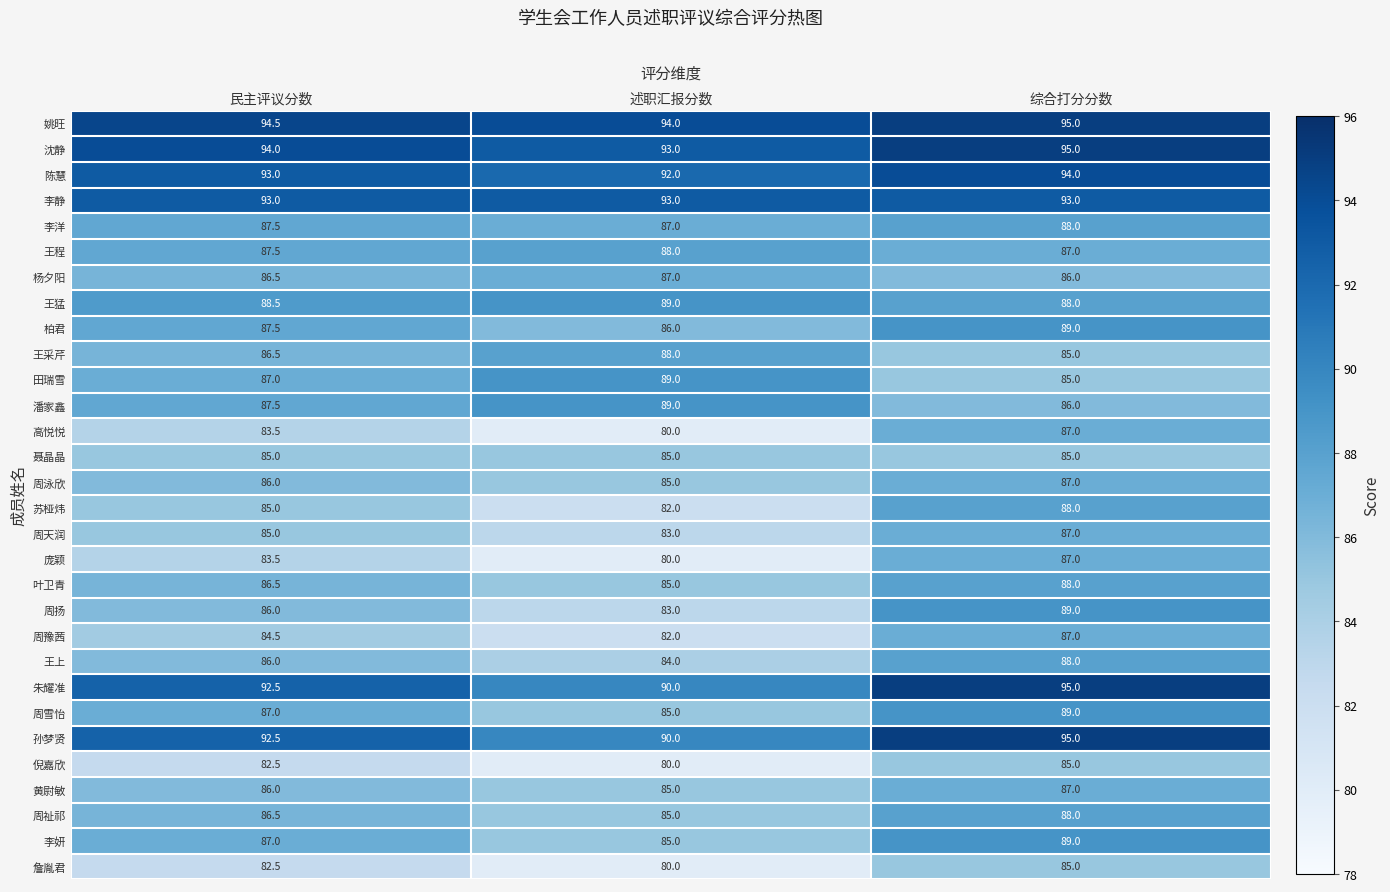

What is the spread (max minus min) of values at 综合打分分数?

10.0